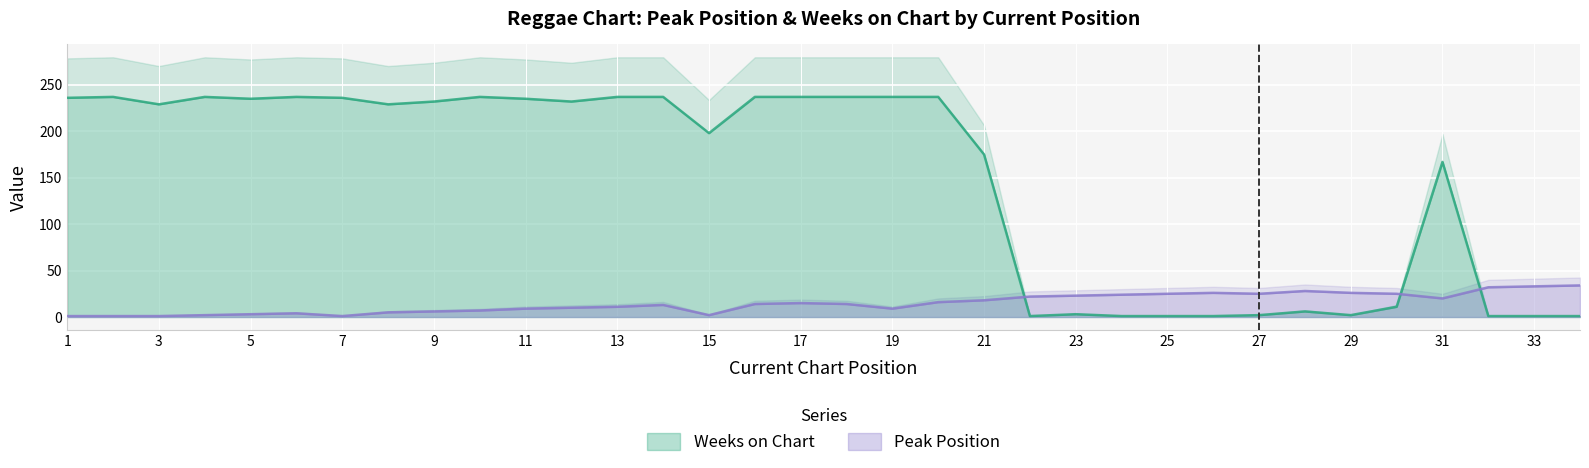

Reading left to right, list all the values displayed in this chart.

Peak Position: 1	1	1	2	3	4	1	5	6	7	9	10	11	13	2	14	15	14	9	16	18	22	23	24	25	26	25	28	26	25	20	32	33	34
Weeks on Chart: 236	237	229	237	235	237	236	229	232	237	235	232	237	237	198	237	237	237	237	237	175	1	3	1	1	1	2	6	2	11	167	1	1	1